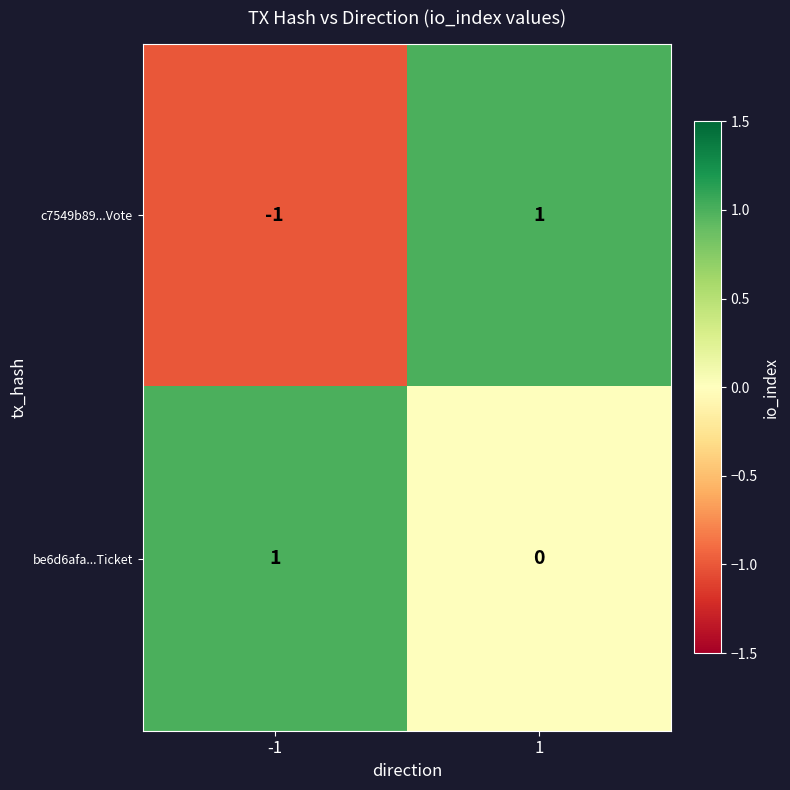

Which series has the largest total across all categories?

be6d6afa...Ticket